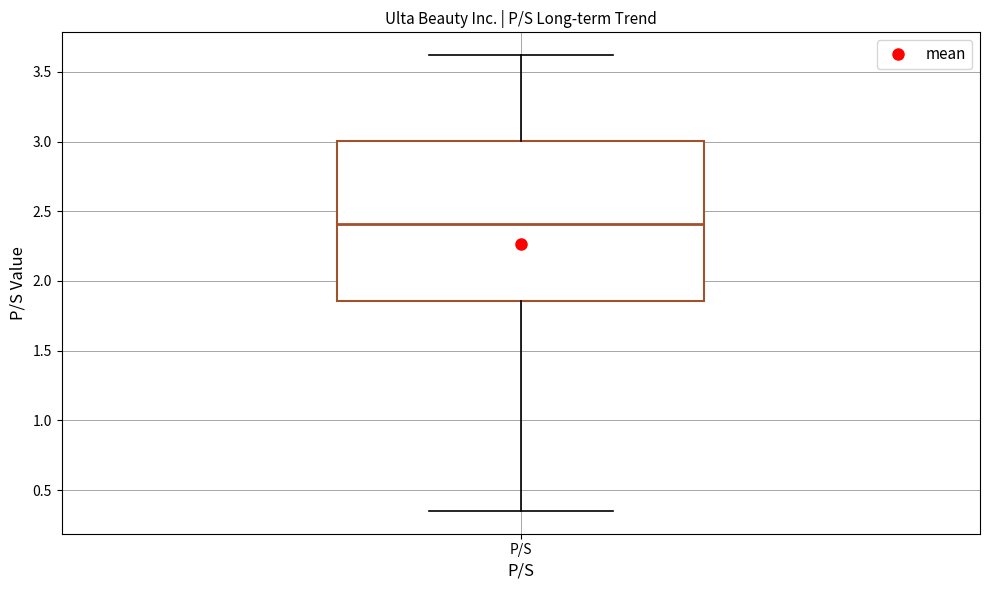

Read this box plot against the y-axis: the position of the median line, the range covered by the box, and the ends of both whiskers. The values are not printed on the chart, so give them approximately, as read against the axis.

median 2.40, box 1.85 to 3.00, whiskers 0.35 to 3.60